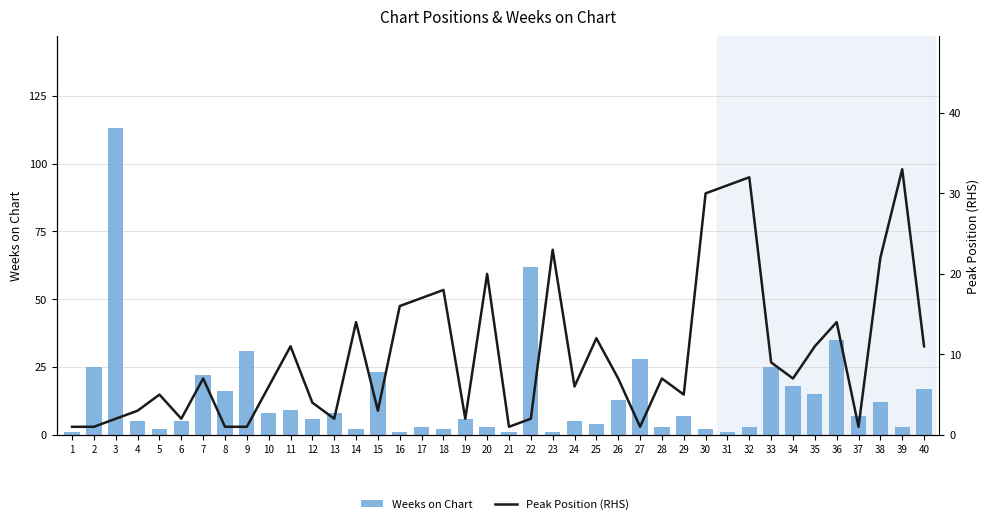

Is the value of Peak Position (RHS) at 8 greater than the value of Weeks on Chart at 11?

No